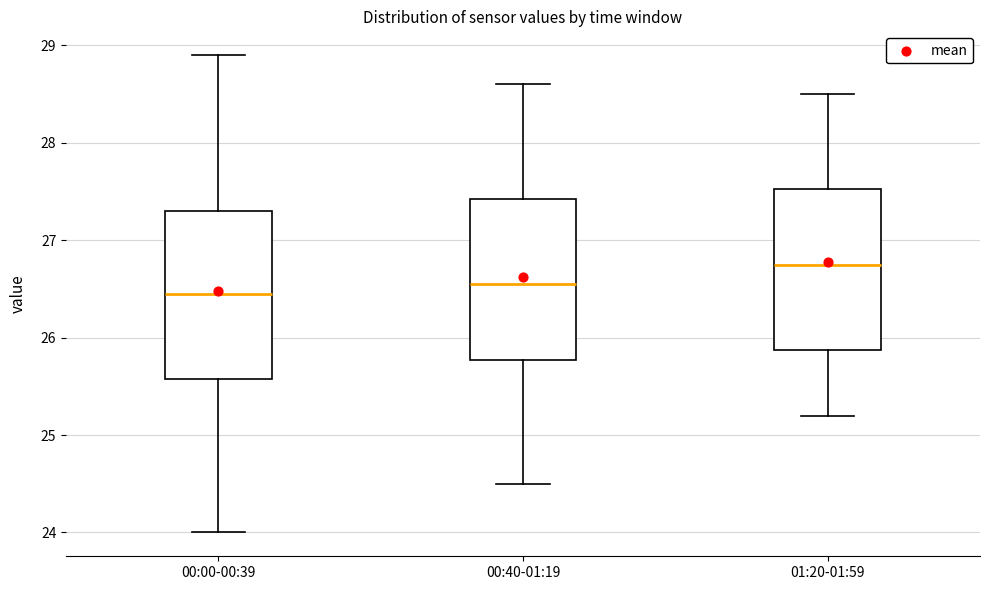

Which box has the highest median line?

01:20-01:59